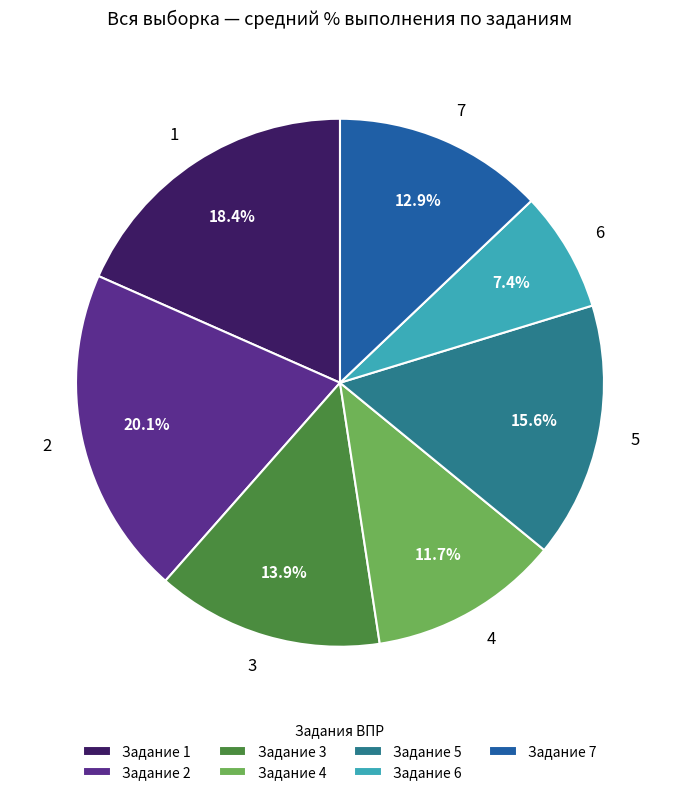

Does 3 represent more than half of the total?

No